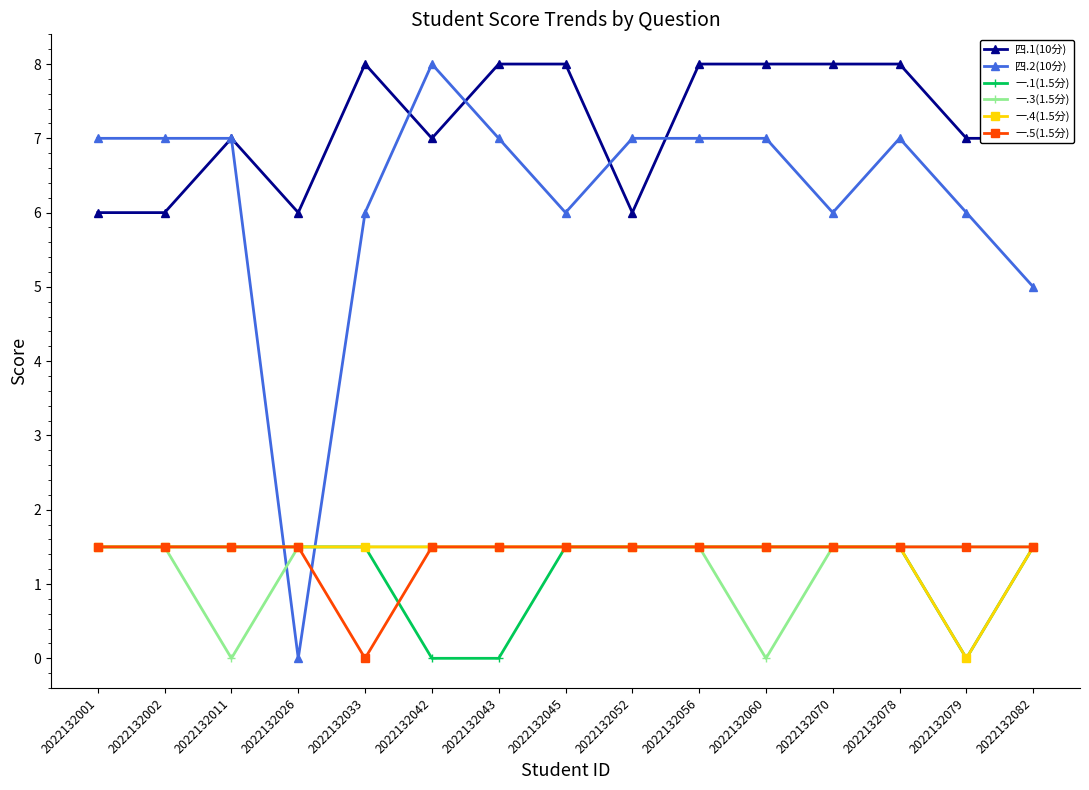

Which series changed the most between 2022132060 and 2022132070?

一.3(1.5分)